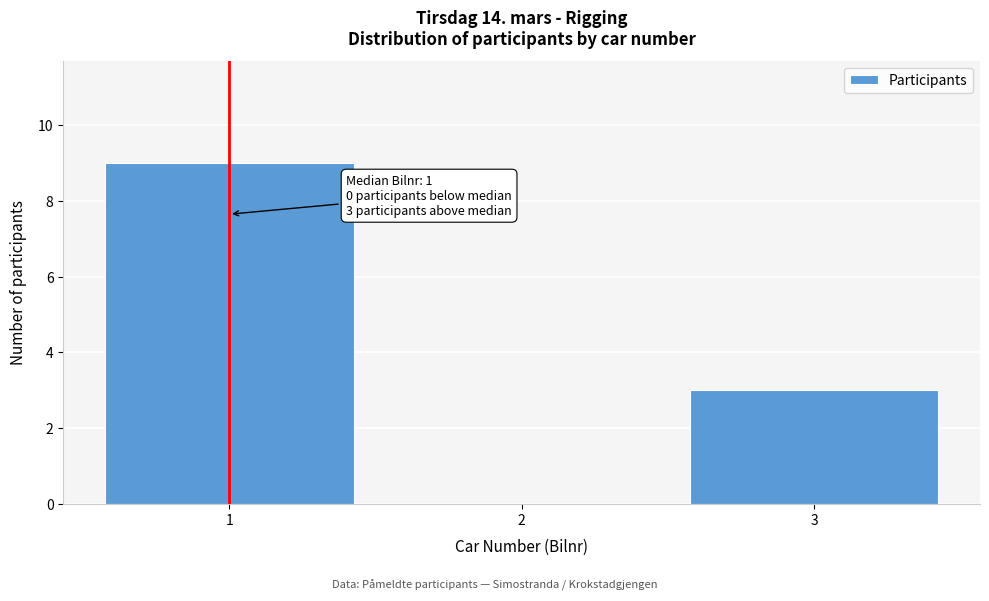

Over which range of the x-axis is the bar tallest?

0.5 to 1.5